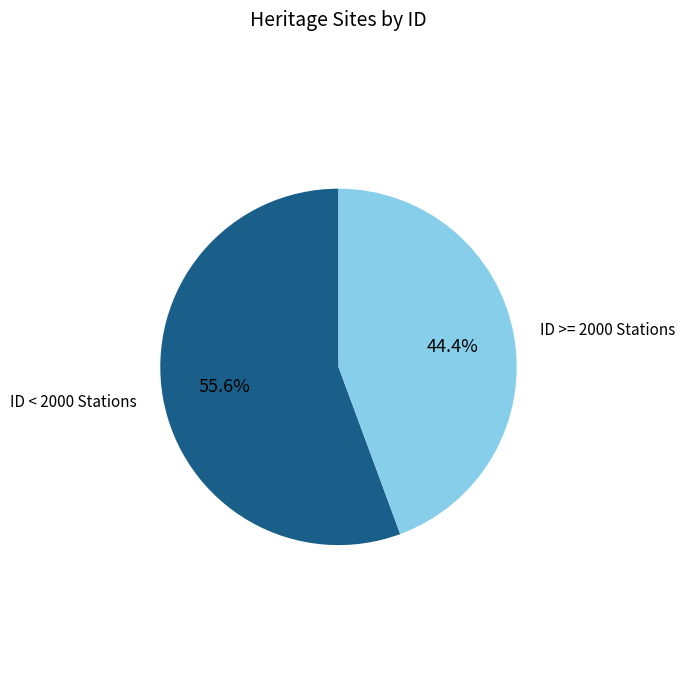

Which has a higher value, ID >= 2000 Stations or ID < 2000 Stations?

ID < 2000 Stations